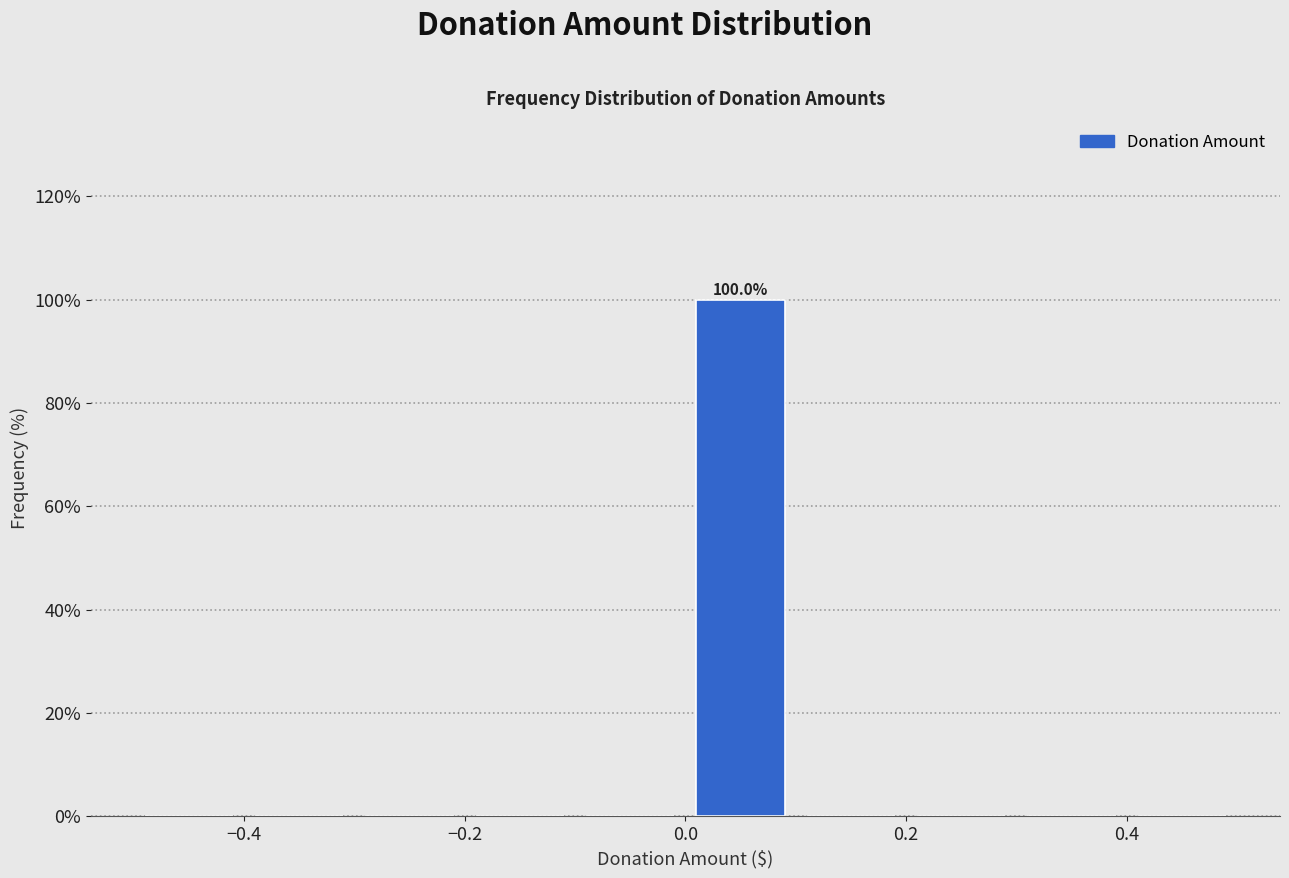

Over which range of the x-axis is the bar tallest?

0.0 to 0.1